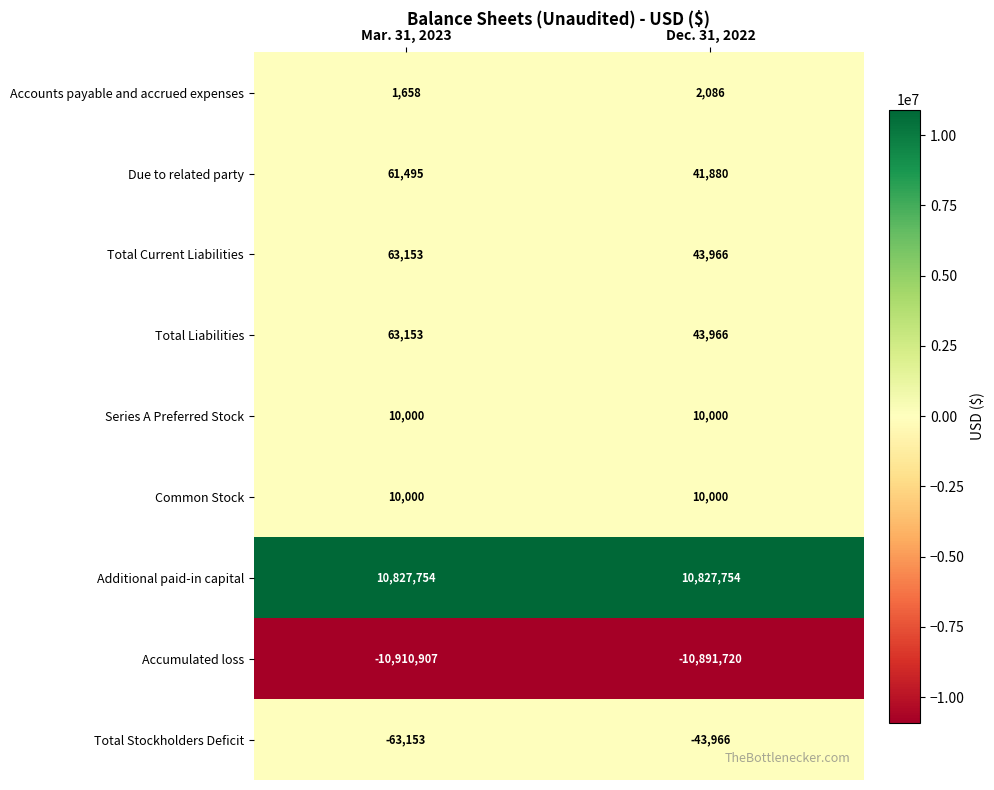

At which label is Accumulated loss closest to -10901313?

Dec. 31, 2022